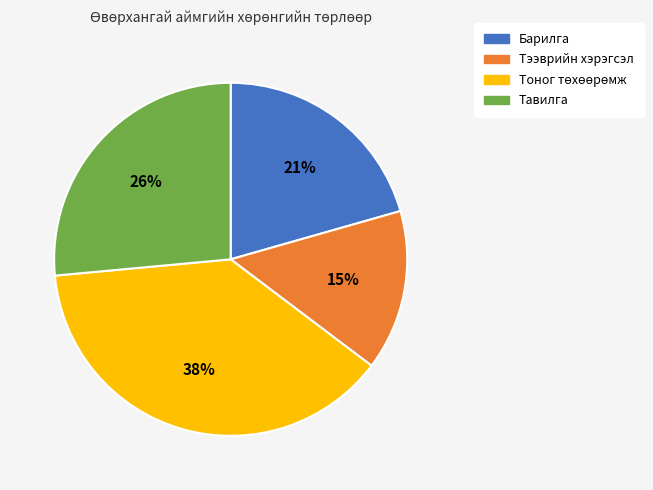

Does Тавилга represent more than half of the total?

No